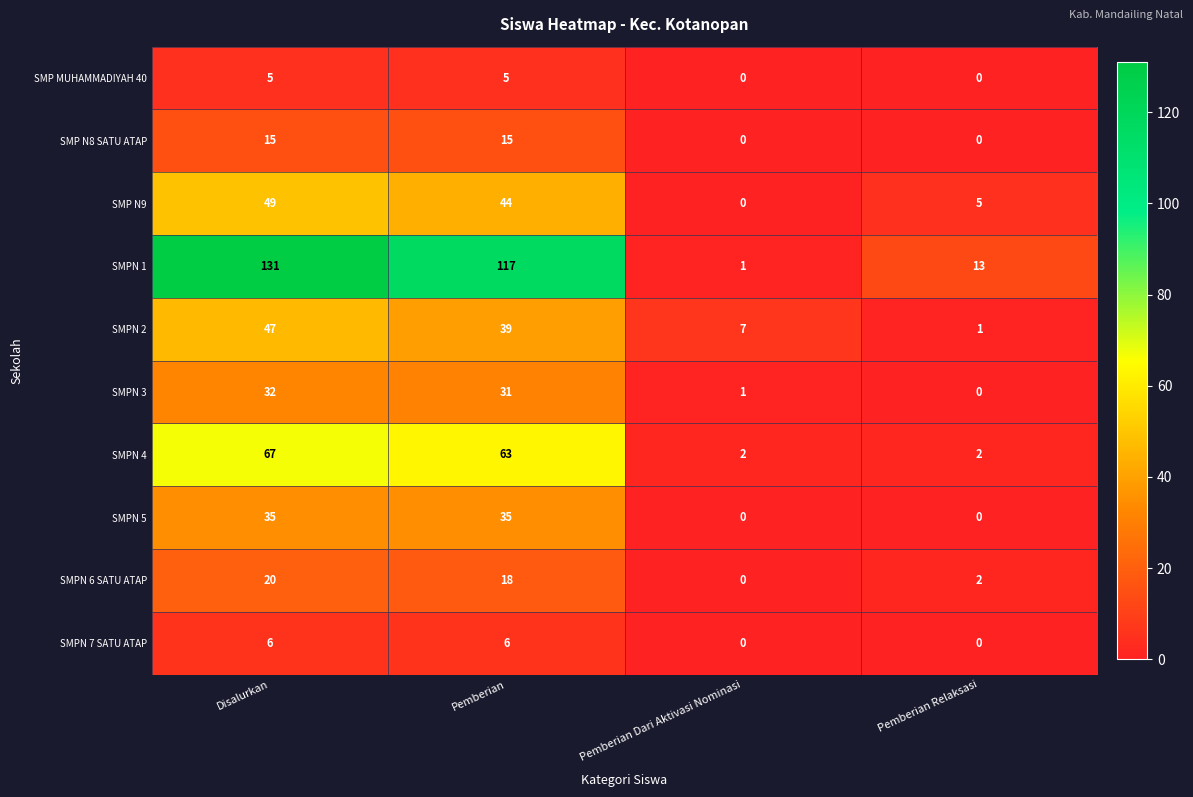

What is the difference between the highest and lowest values at Pemberian?

112